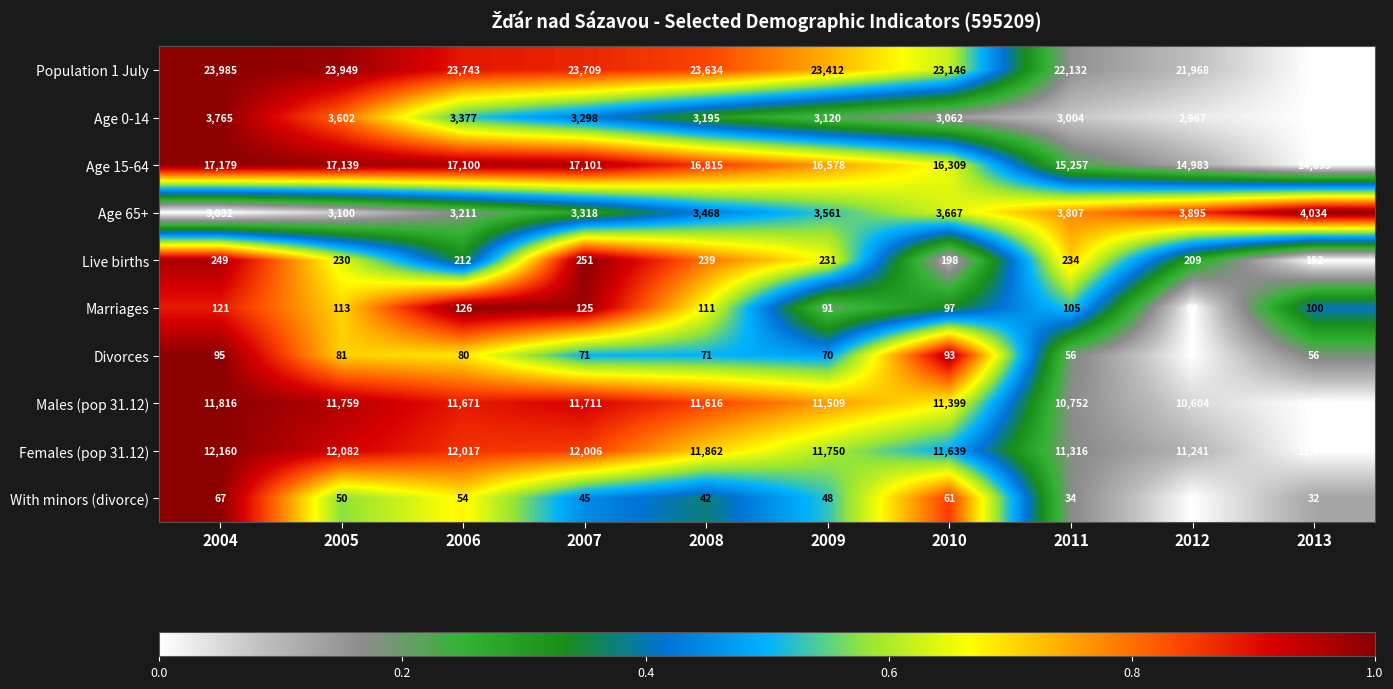

How many categories are shown in the chart?

10